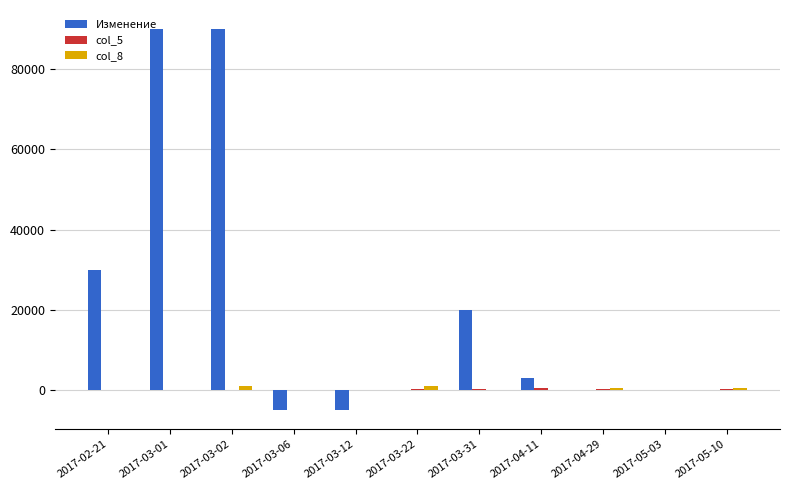

At which label is Изменение closest to 42500?

2017-02-21